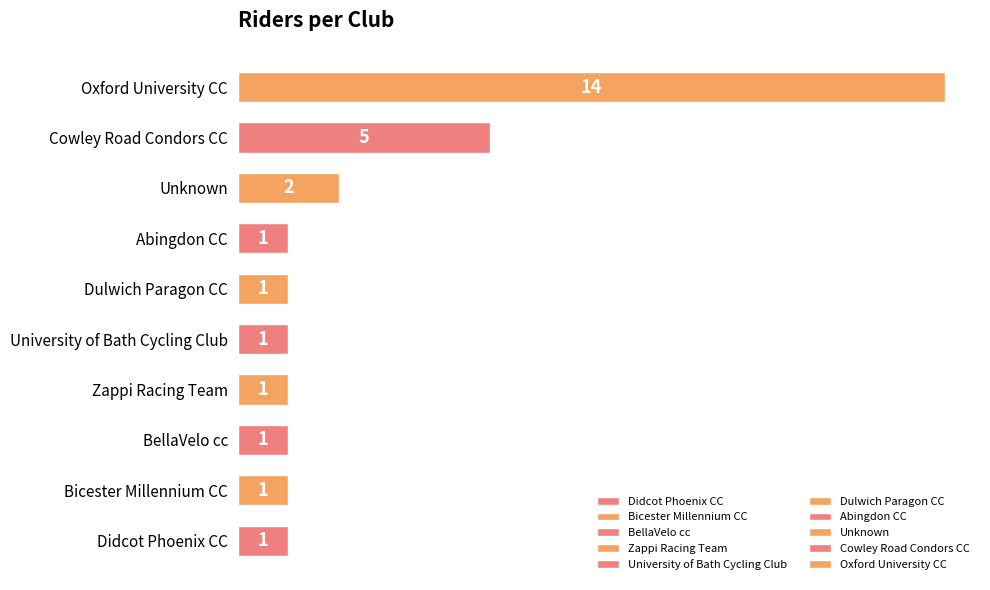

What is the difference between the maximum and second lowest values?

13